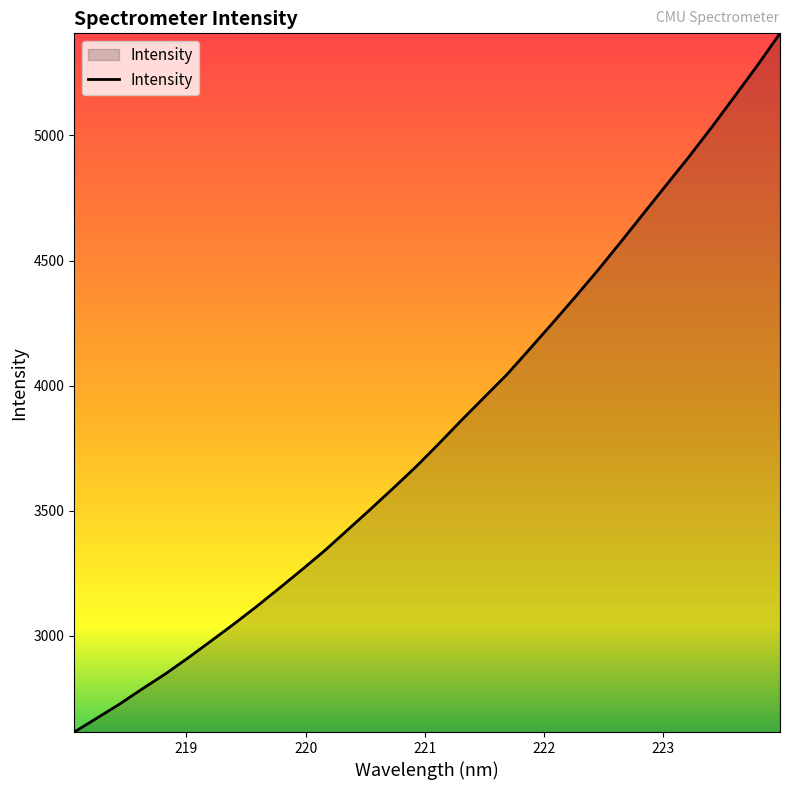

How many lines are shown in the chart?

1